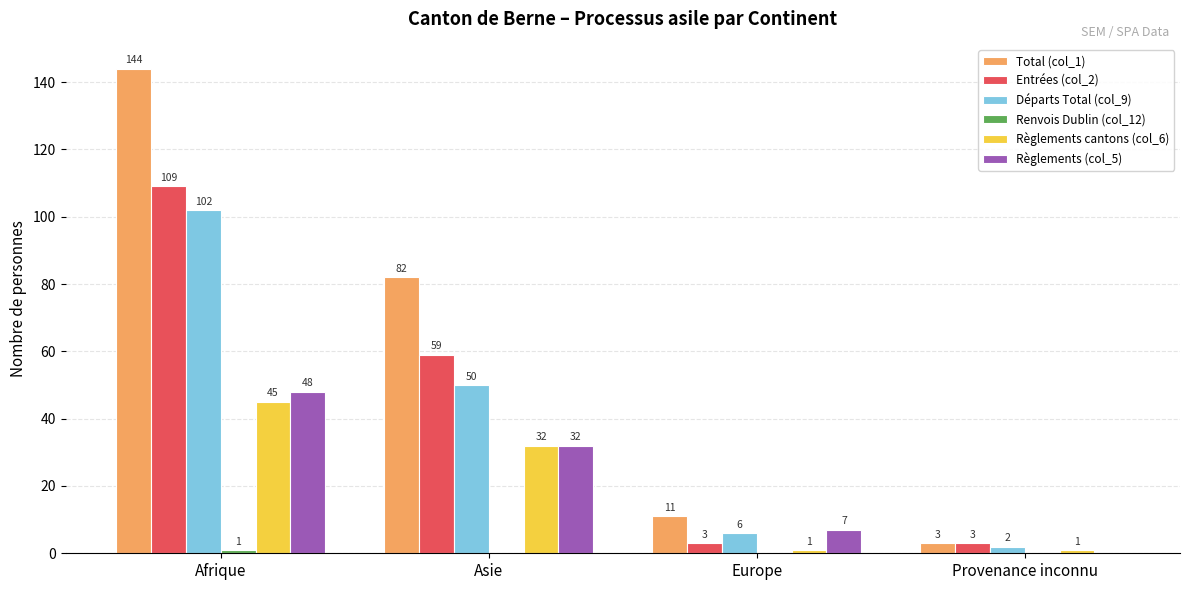

Which series changed the most between Afrique and Europe?

Total (col_1)